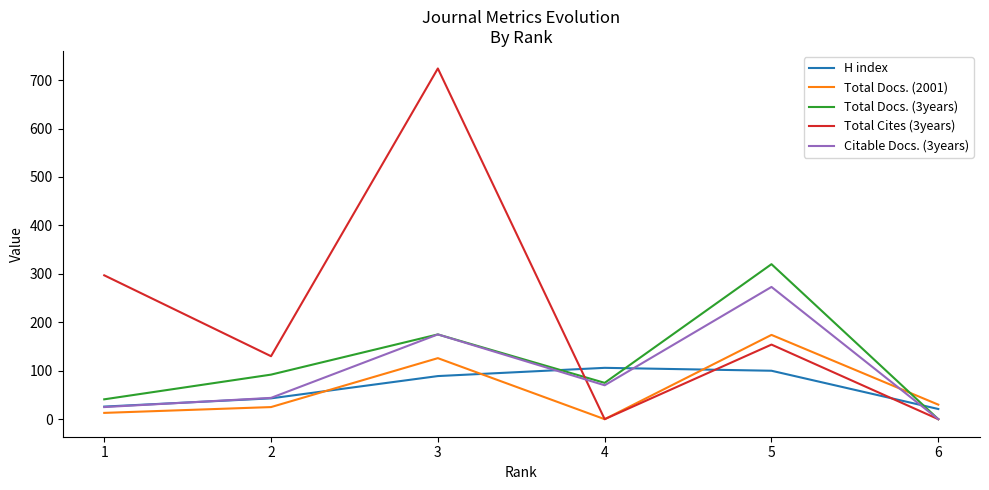

After their last crossing, which series has the higher values: Total Cites (3years) or H index?

H index